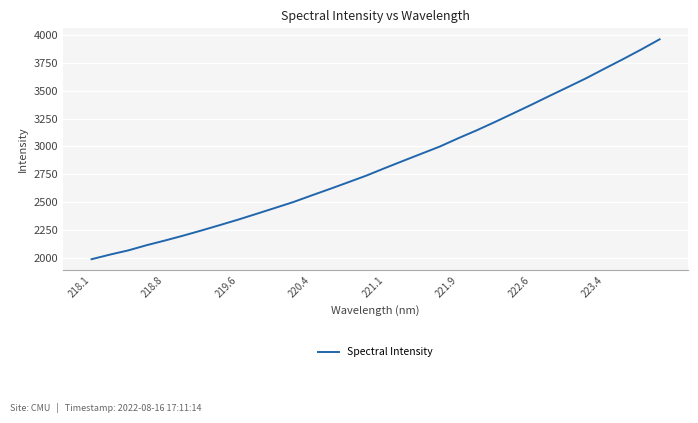

What is the maximum value shown in the chart?

3960.6